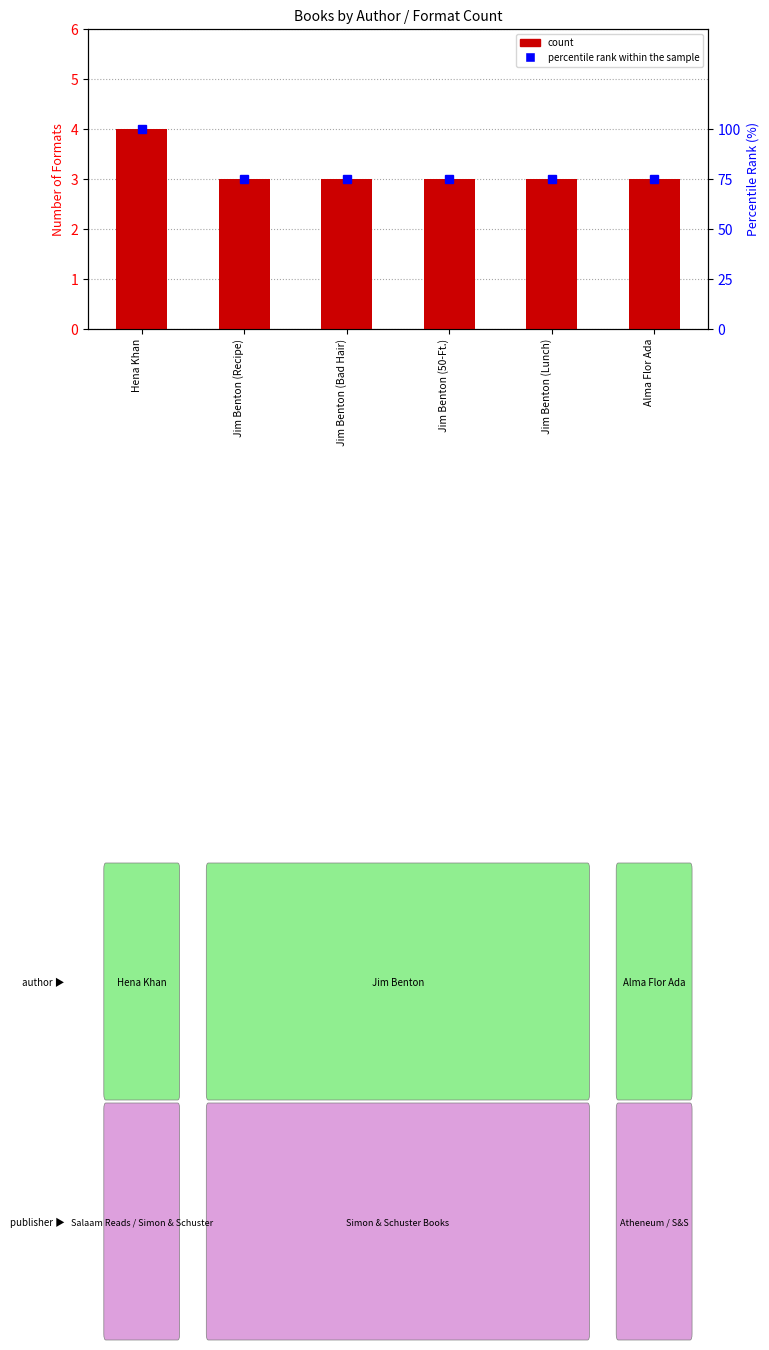

List the labels in order of percentile rank within the sample value, largest first.

Hena Khan, Jim Benton (Recipe), Jim Benton (Bad Hair), Jim Benton (50-Ft.), Jim Benton (Lunch), Alma Flor Ada